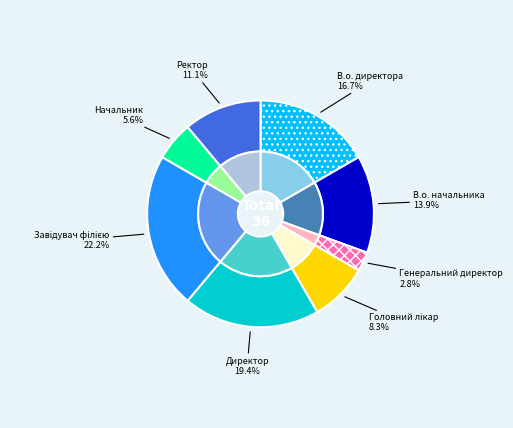

Does any single category account for the majority?

No